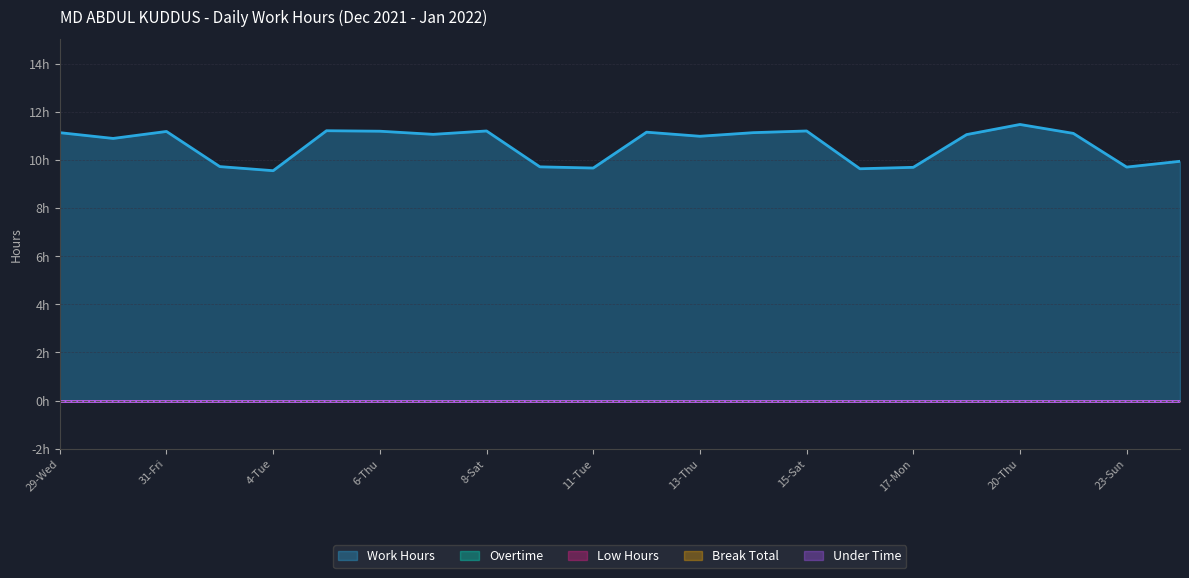

What is the value of the Work Hours point at the 18th from the left?

11.1